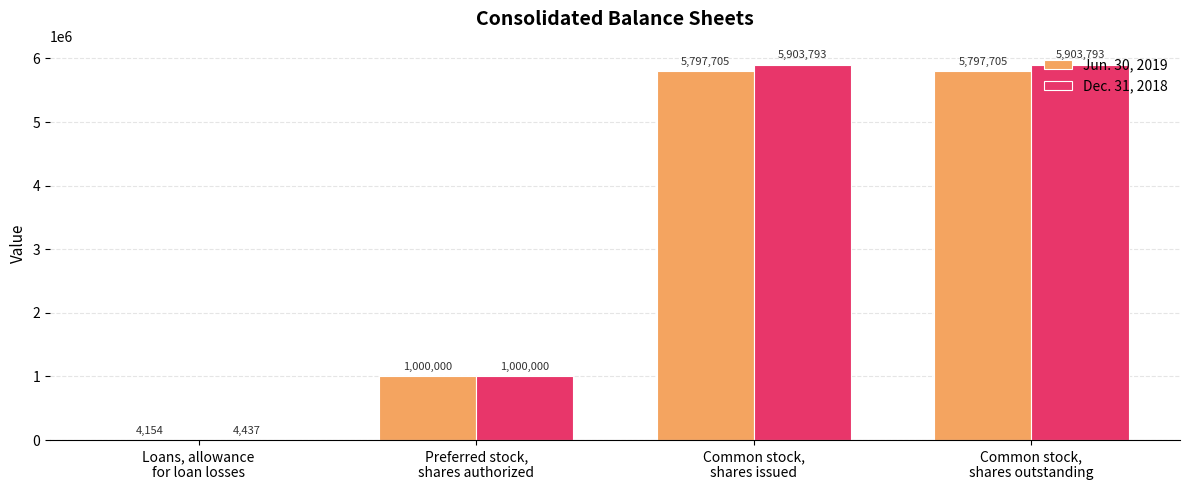

What is the spread (max minus min) of values at Loans, allowance
for loan losses?

283